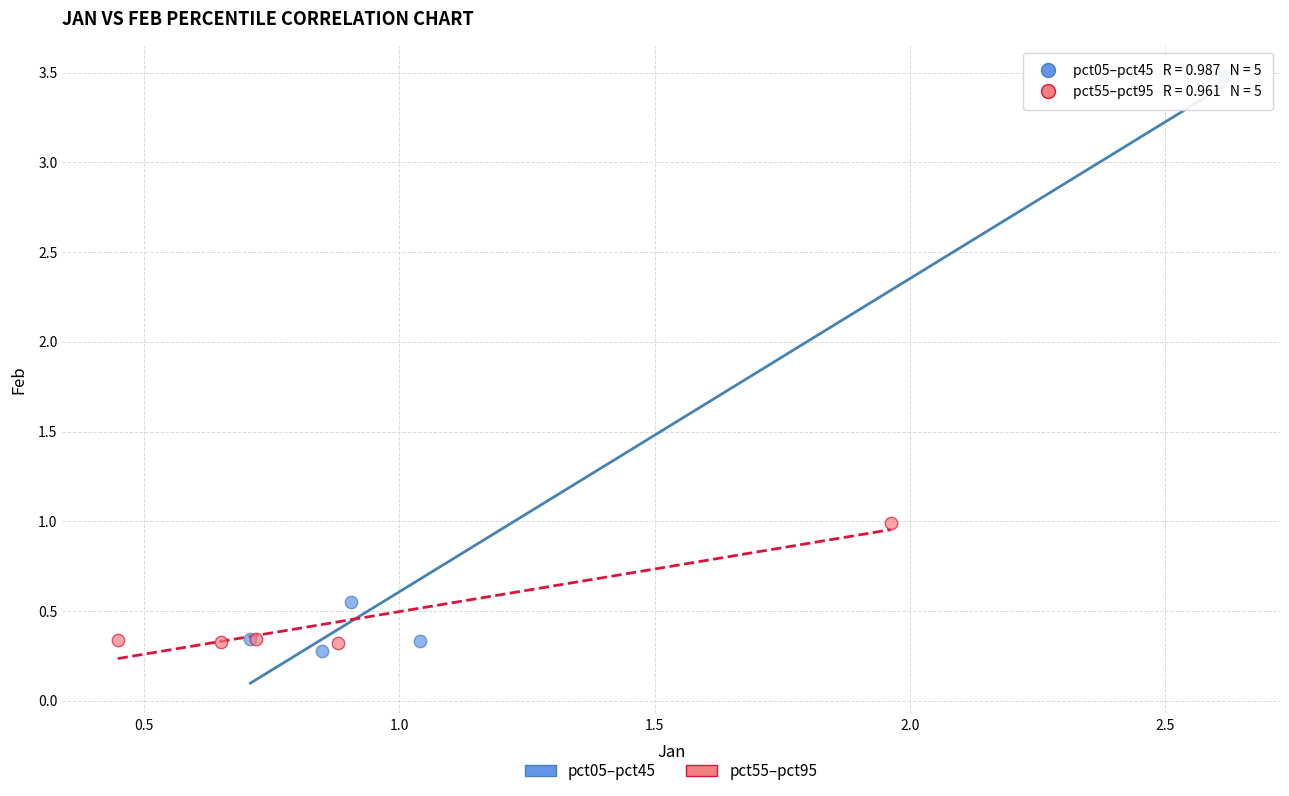

Which series has the widest spread of Y values?

pct05–pct45